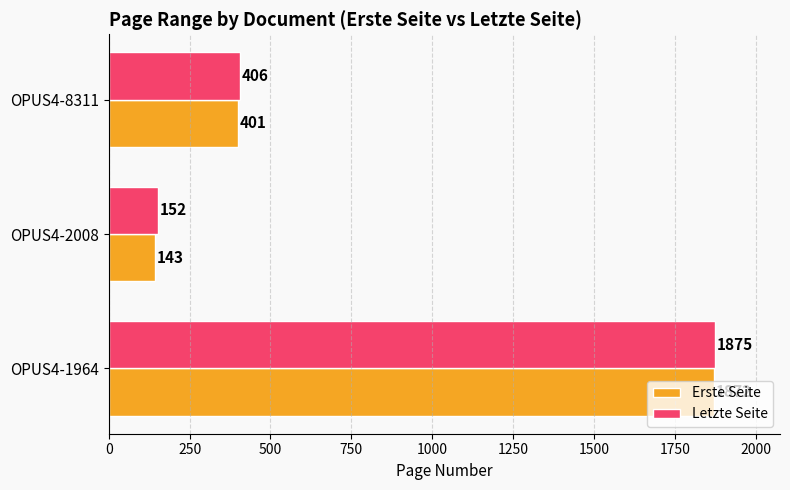

Rank the series at OPUS4-2008 from lowest to highest value.

Erste Seite, Letzte Seite